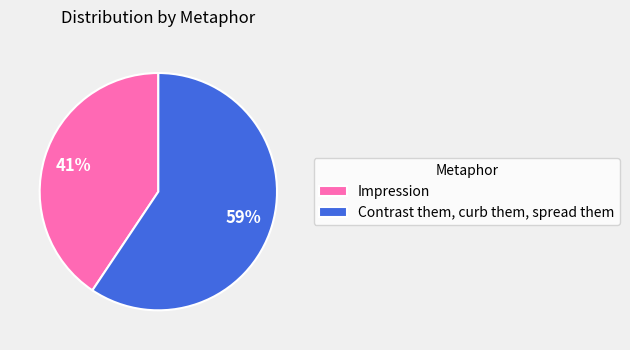

To the nearest percent, what portion does Impression represent?

41%